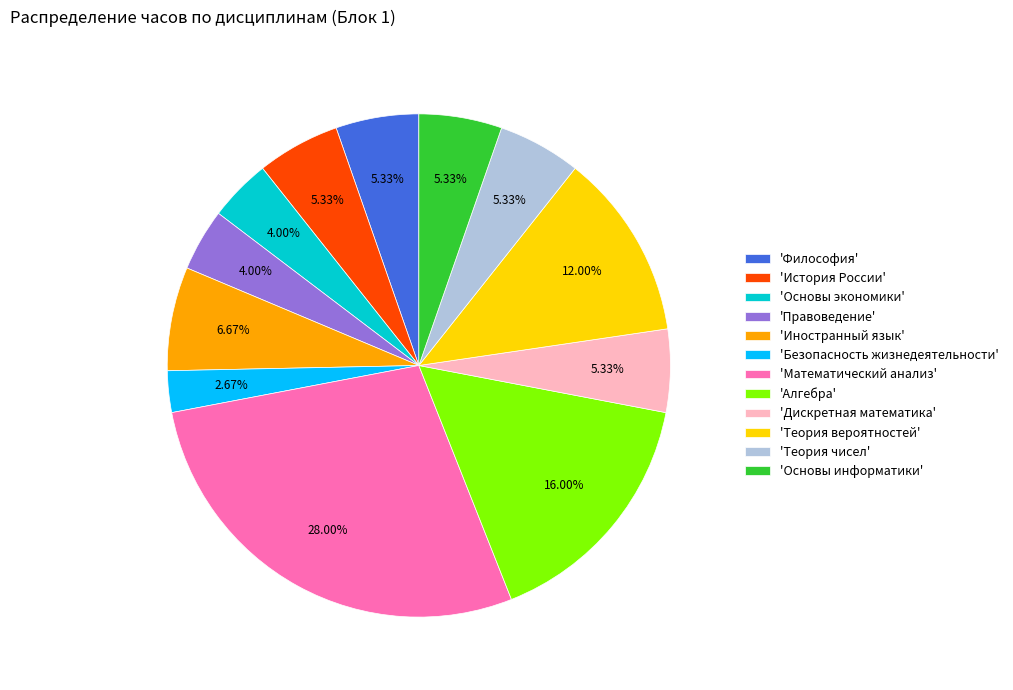

What is the ratio of the value at 'Алгебра' to the value at 'Дискретная математика'?

3.0